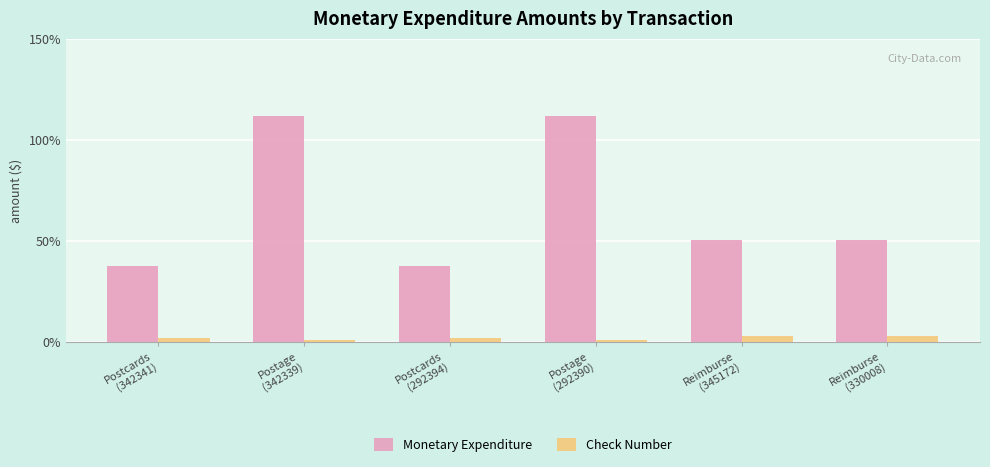

How many bars are there in each group?

2